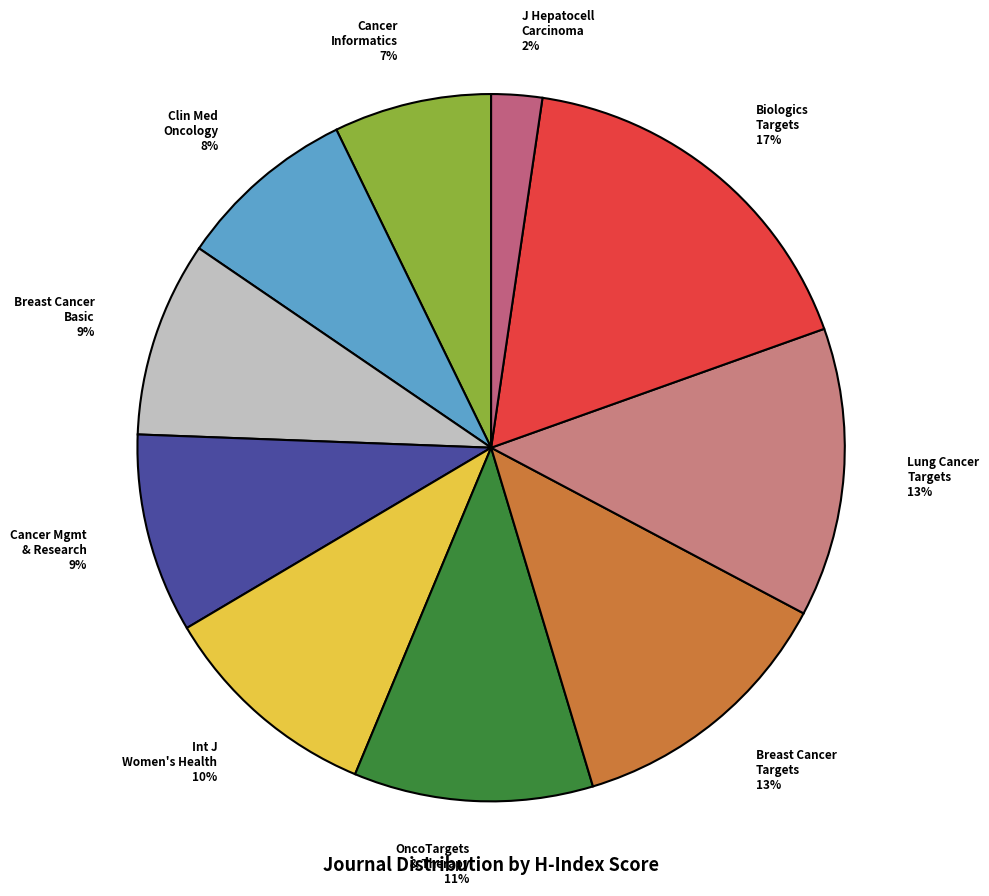

Do Cancer Mgmt & Research and Breast Cancer Targets together represent more than half of the pie?

No